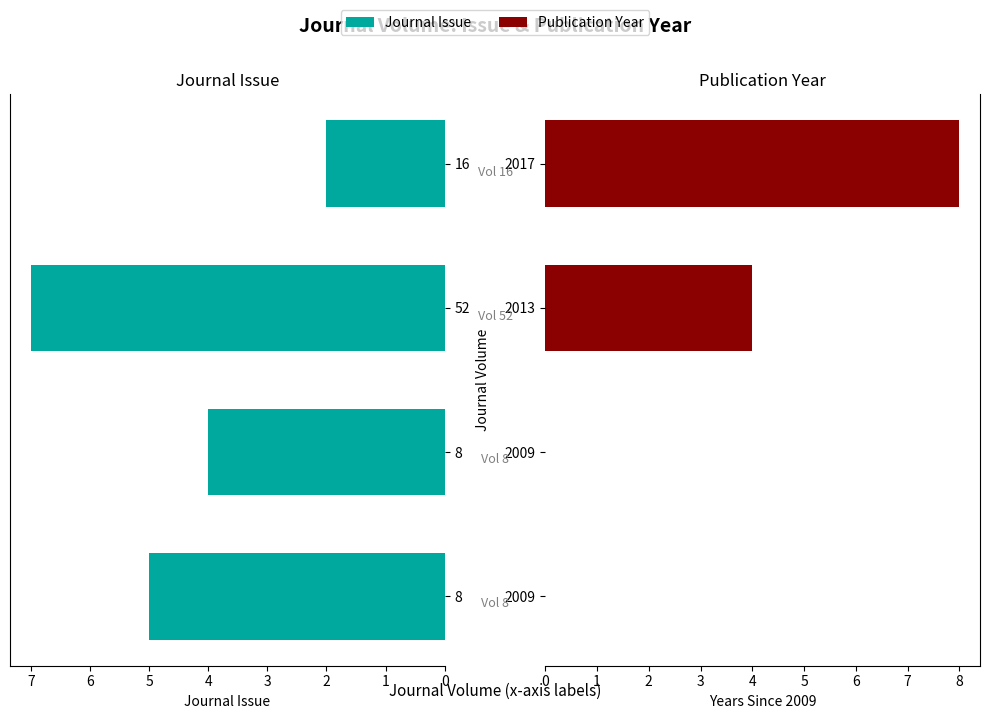

At which category is the sum across all series the highest?

2